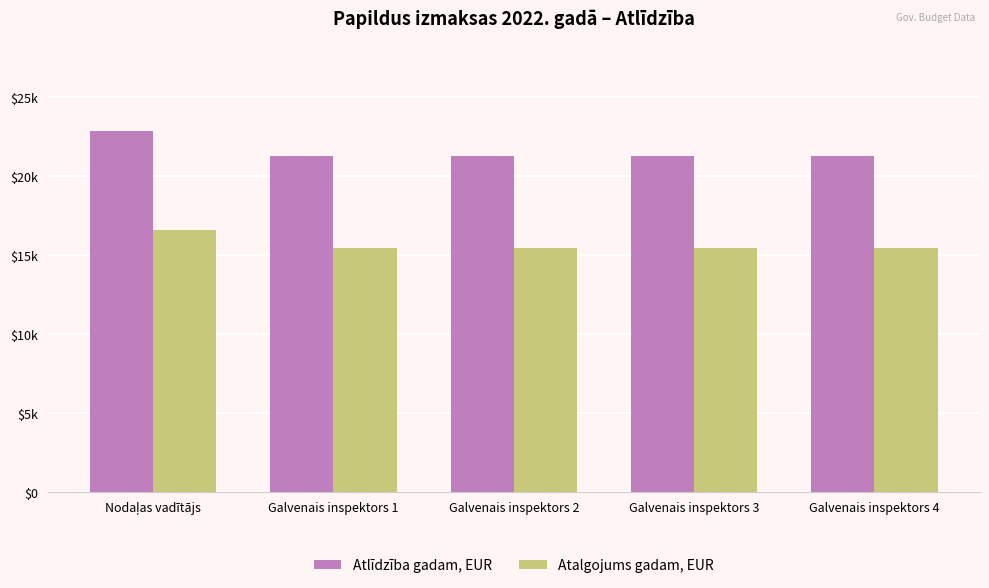

Between Galvenais inspektors 1 and Galvenais inspektors 4, which is larger?

Galvenais inspektors 1